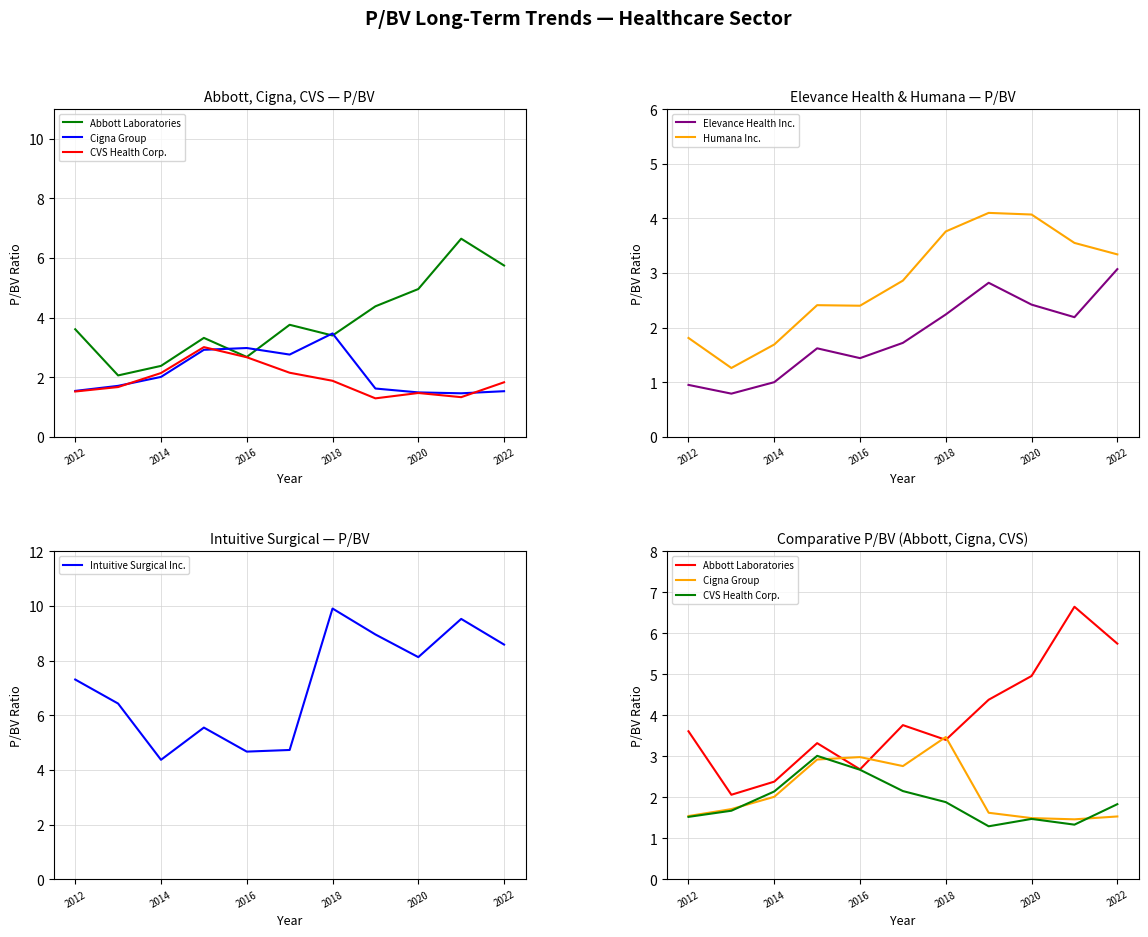

Is it true that Elevance Health Inc. equals 0.9 at 2012?

True